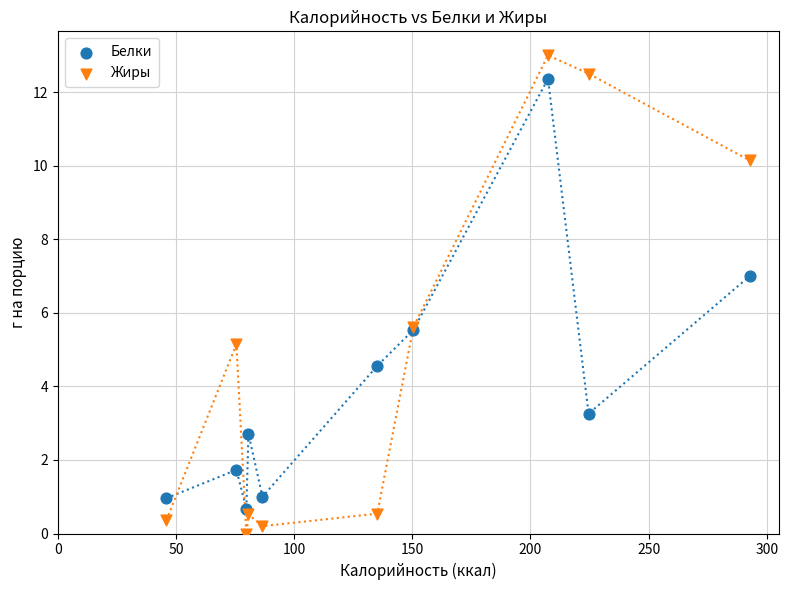

Which series contains the highest Y value?

Жиры